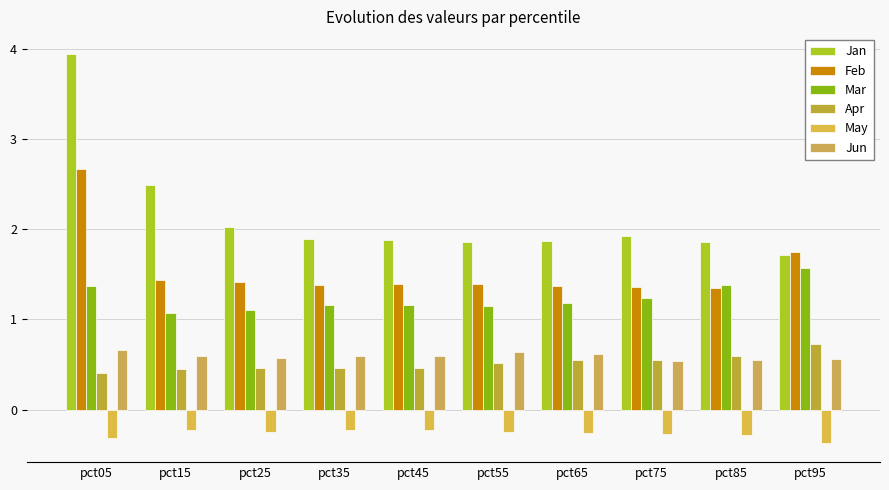

Reading left to right, list all the values displayed in this chart.

Jan: 3.9	2.5	2.0	1.9	1.9	1.9	1.9	1.9	1.9	1.7
Feb: 2.7	1.4	1.4	1.4	1.4	1.4	1.4	1.4	1.4	1.8
Mar: 1.4	1.1	1.1	1.2	1.2	1.2	1.2	1.2	1.4	1.6
Apr: 0.4	0.4	0.5	0.5	0.5	0.5	0.5	0.6	0.6	0.7
May: -0.3	-0.2	-0.2	-0.2	-0.2	-0.2	-0.3	-0.3	-0.3	-0.4
Jun: 0.7	0.6	0.6	0.6	0.6	0.6	0.6	0.5	0.6	0.6